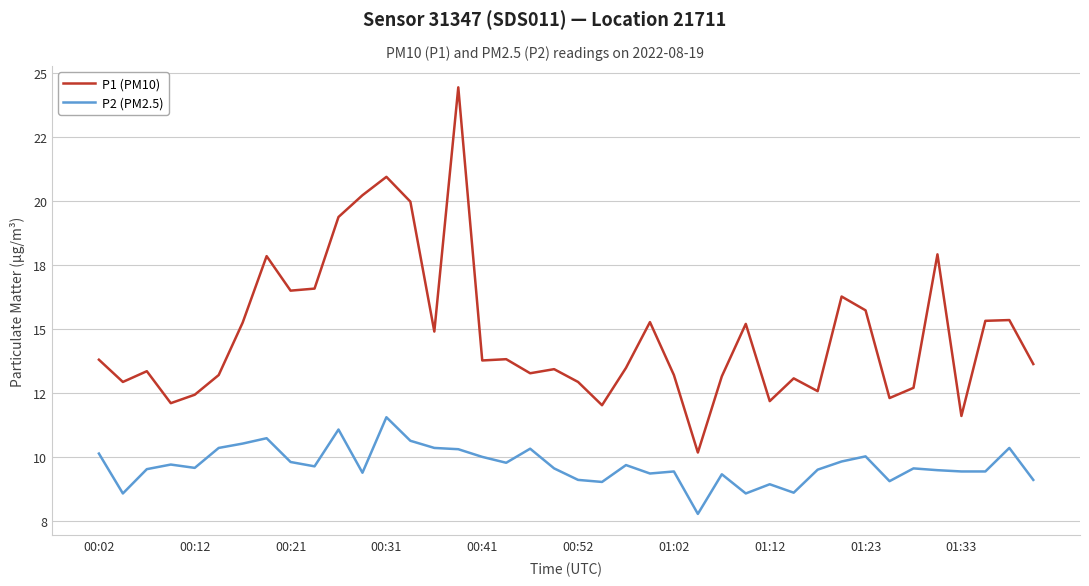

What is the difference between the second highest and second lowest values in the P2 (PM2.5) series?

2.5